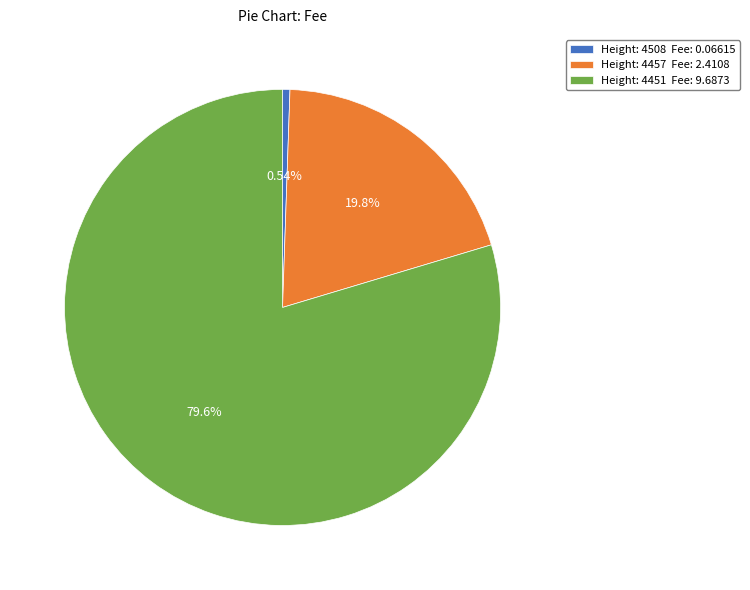

What is the majority slice?

Height: 4451 Fee: 9.6873